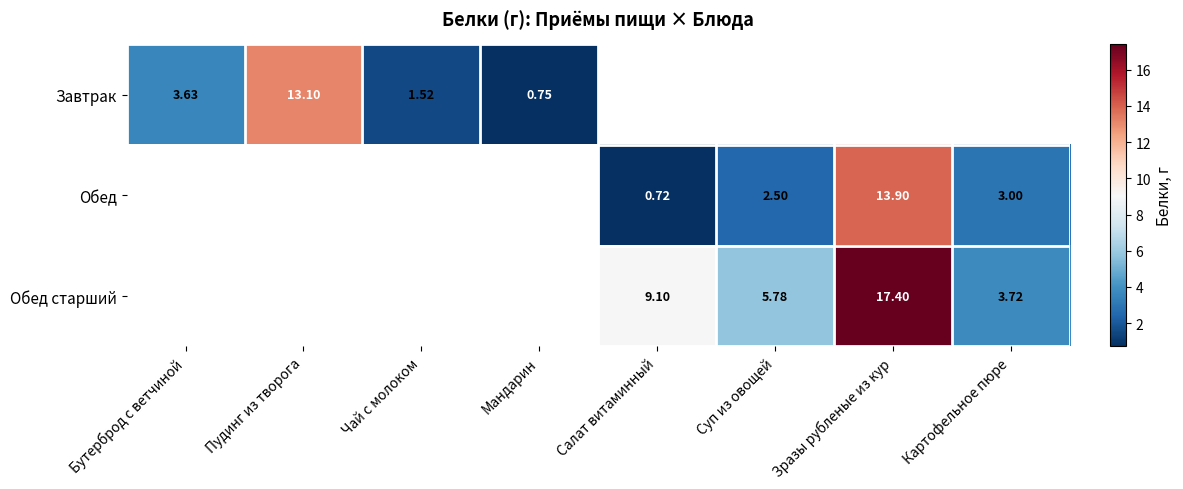

Is the value of Обед старший at Суп из овощей greater than the value of Обед at Суп из овощей?

Yes